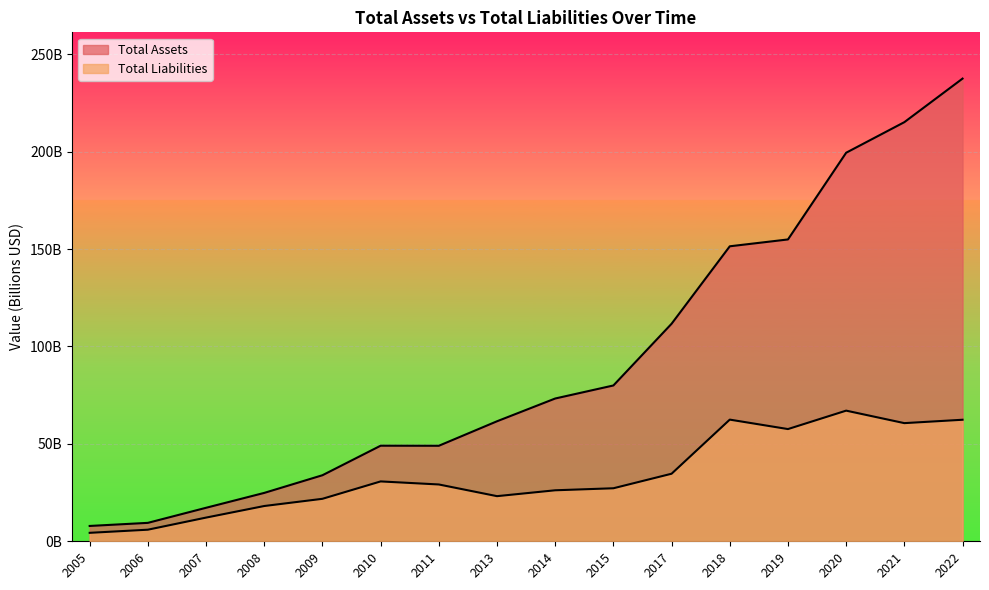

Reading left to right, extract all data points from this chart.

Total Assets: 7.9	9.5	17.2	24.8	33.9	49.1	49.0	61.6	73.3	80.0	111.7	151.4	154.9	199.4	215.1	237.5
Total Liabilities: 4.3	5.9	12.2	18.1	21.8	30.7	29.2	23.2	26.2	27.2	34.7	62.5	57.6	67.1	60.6	62.4